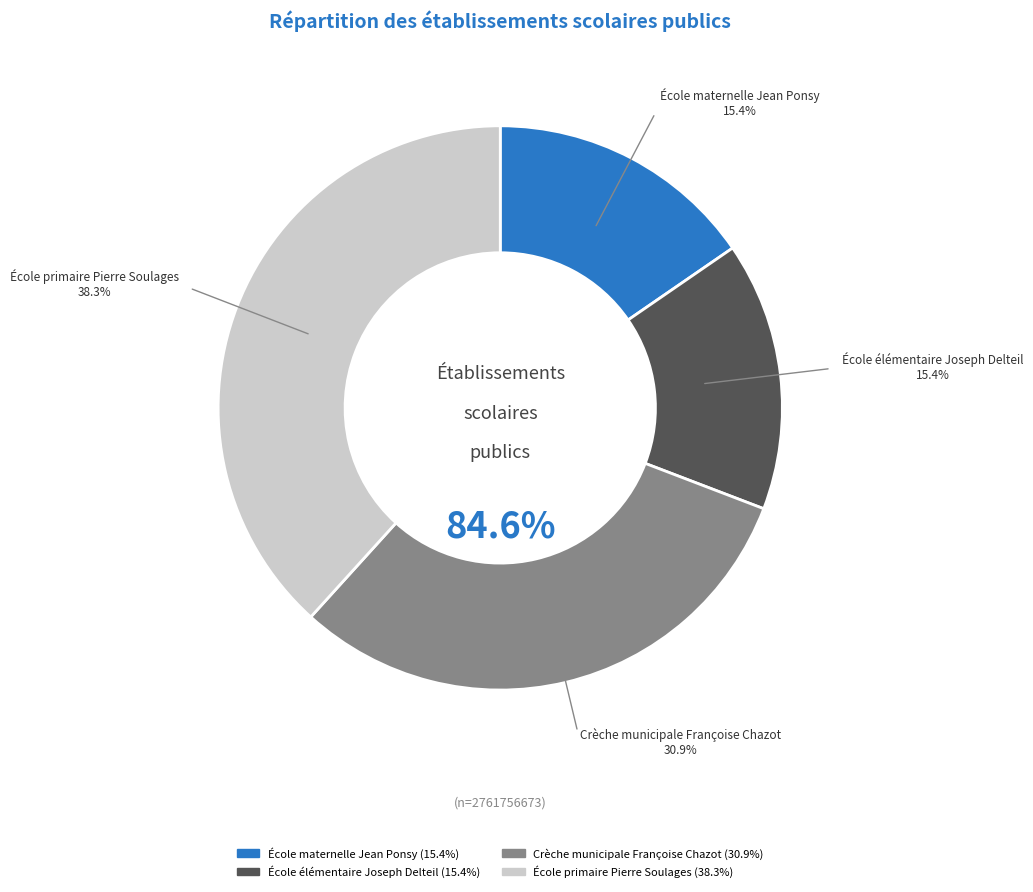

How many segments does this pie chart have?

4